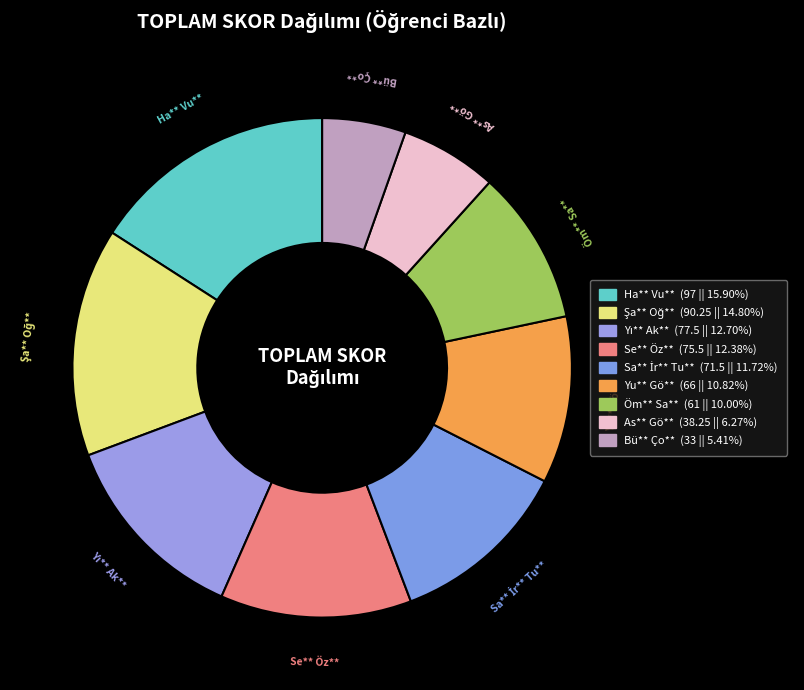

Rank the categories by value from lowest to highest.

Bü** Ço**, As** Gö**, Öm** Sa**, Yu** Gö**, Sa** İr** Tu**, Se** Öz**, Yı** Ak**, Şa** Oğ**, Ha** Vu**